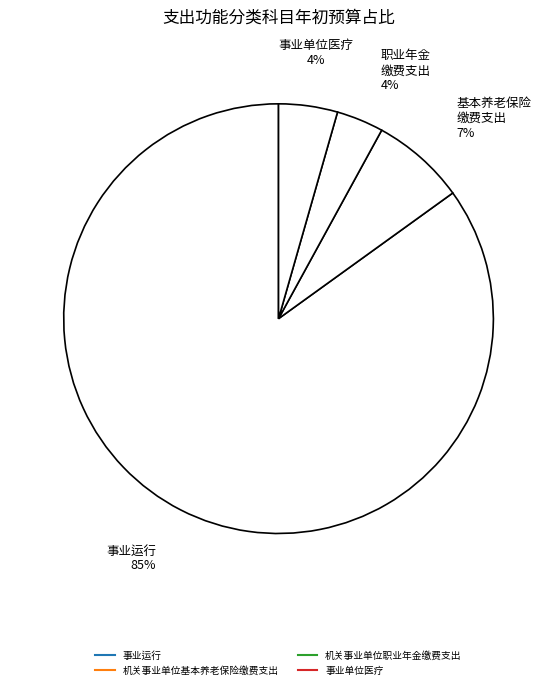

Is there a majority slice in this chart?

Yes